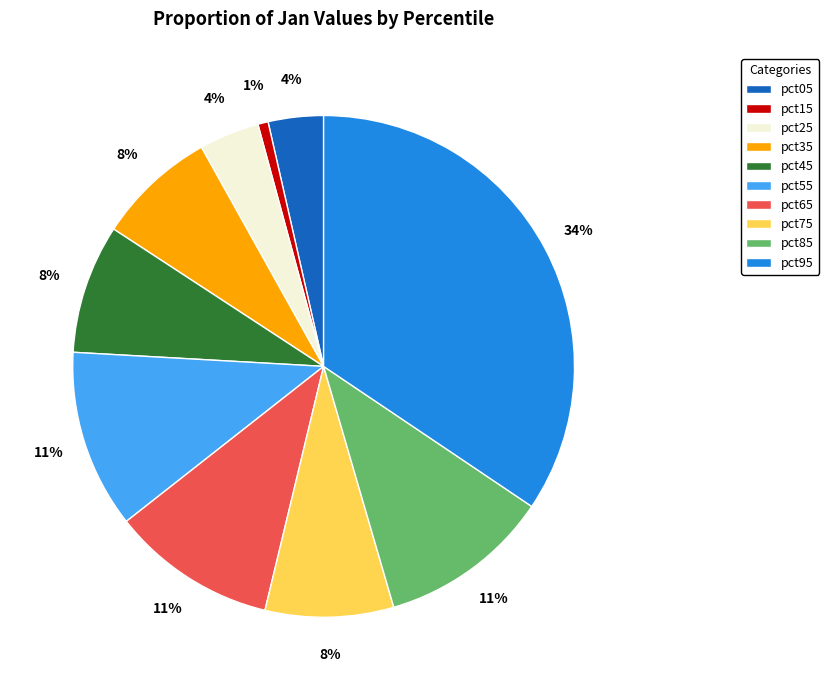

To the nearest percent, what is the difference between the pct55 and pct95 slice percentages?

23%